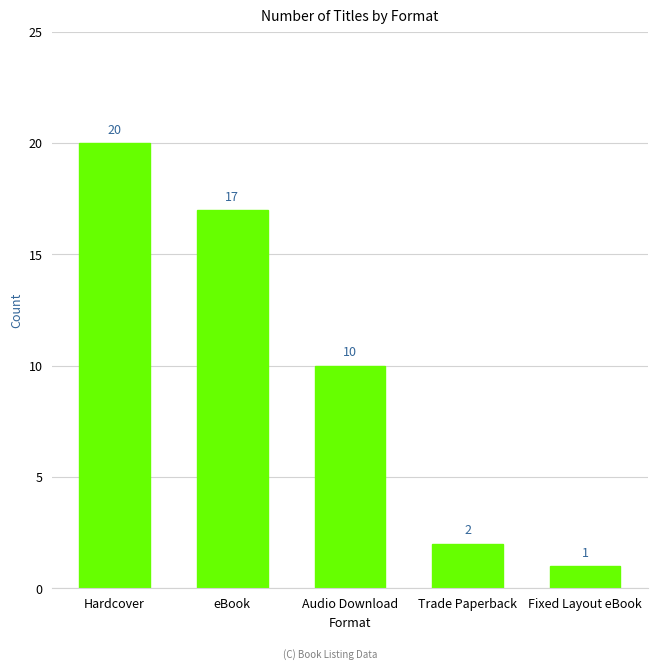

Reading left to right, extract all data points from this chart.

Hardcover=20	eBook=17	Audio Download=10	Trade Paperback=2	Fixed Layout eBook=1